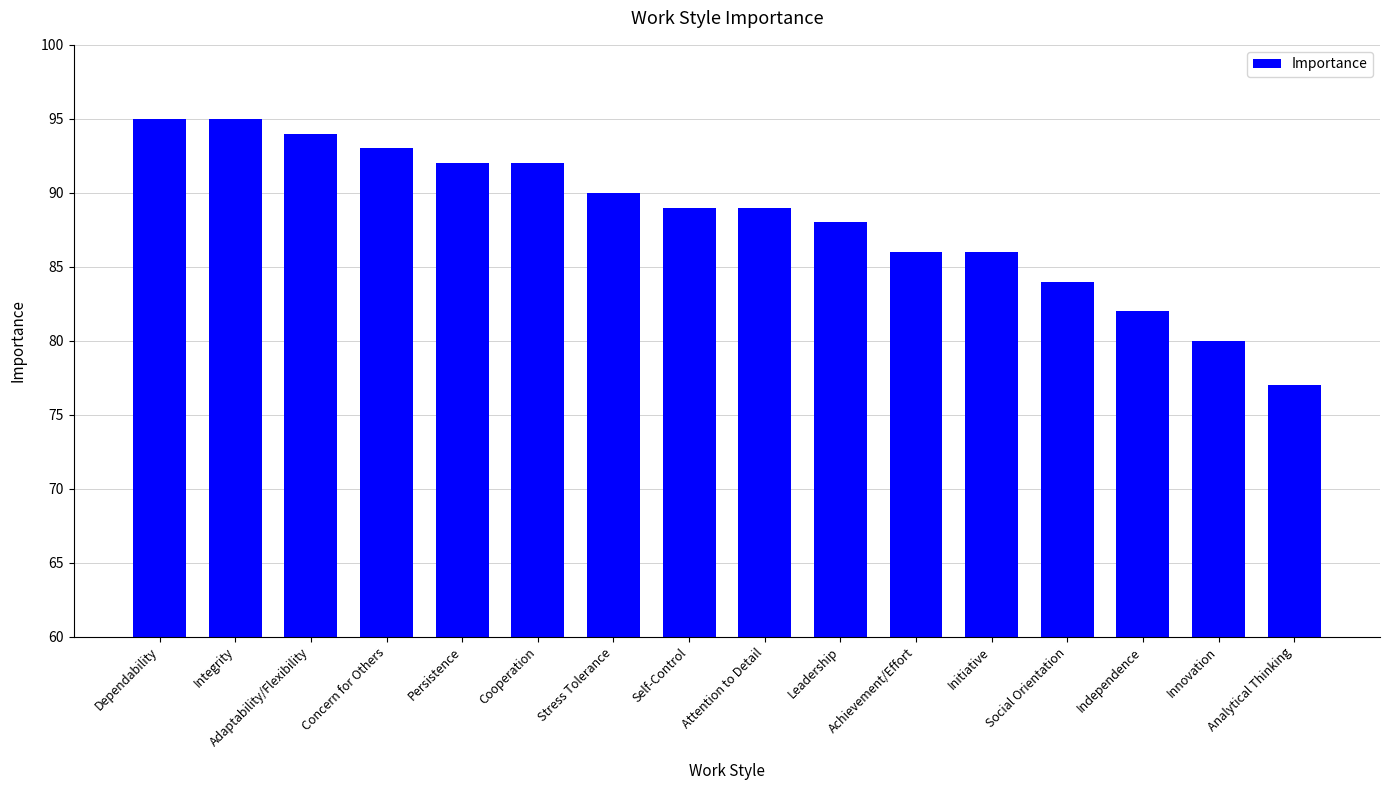

What is the difference between the maximum and minimum values?

18